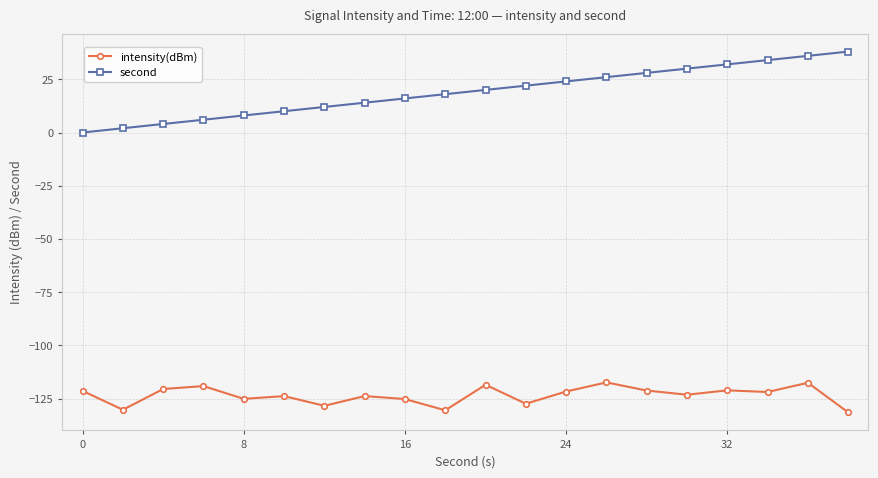

What is the average value of the second series?

19.0